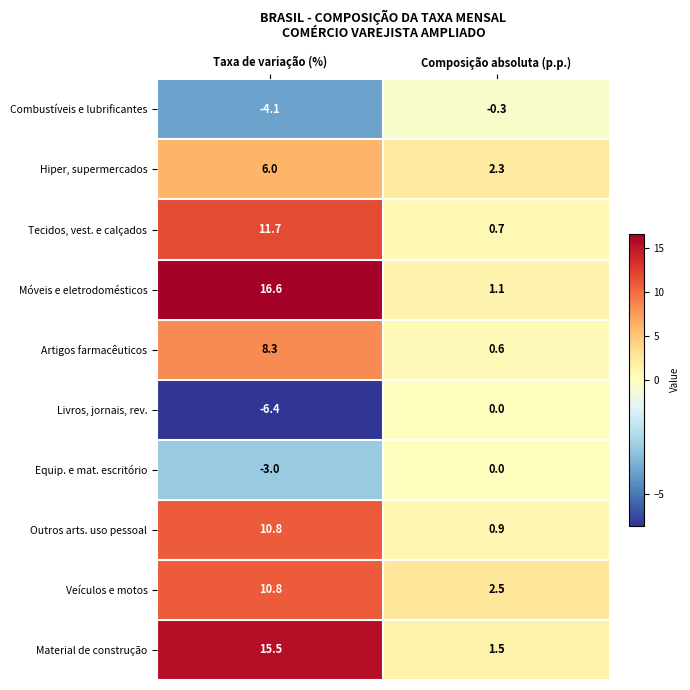

What is the difference between the Tecidos, vest. e calçados values at Taxa de variação (%) and Composição absoluta (p.p.)?

11.0